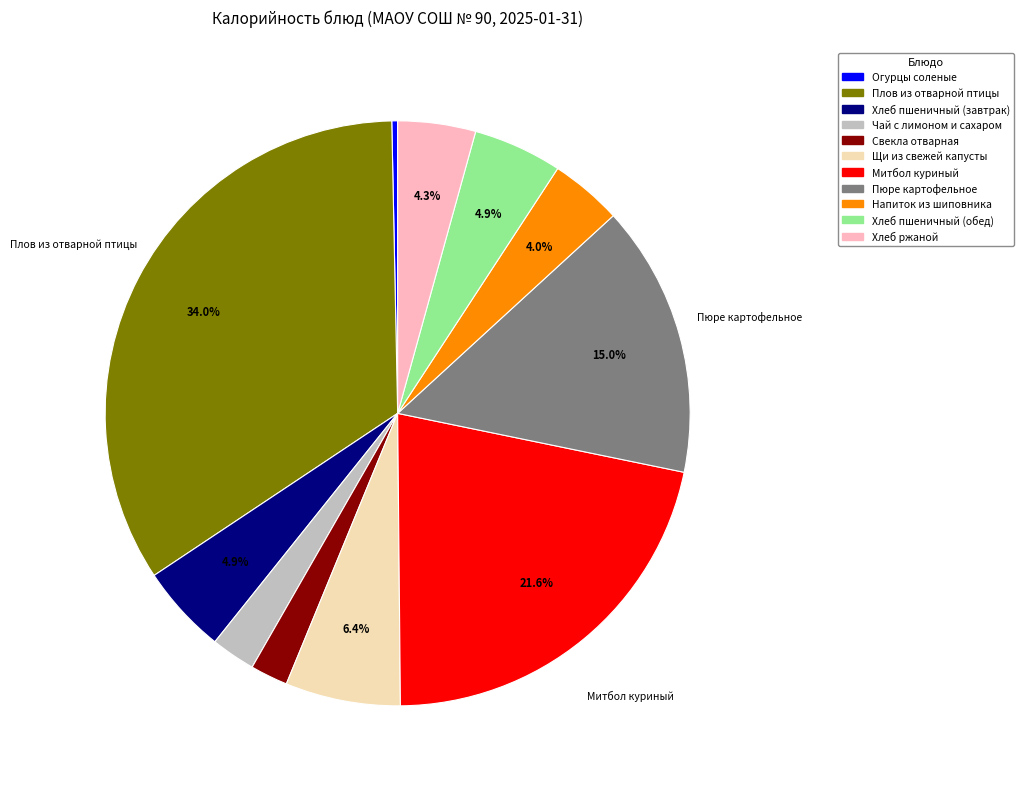

How many segments does this pie chart have?

11